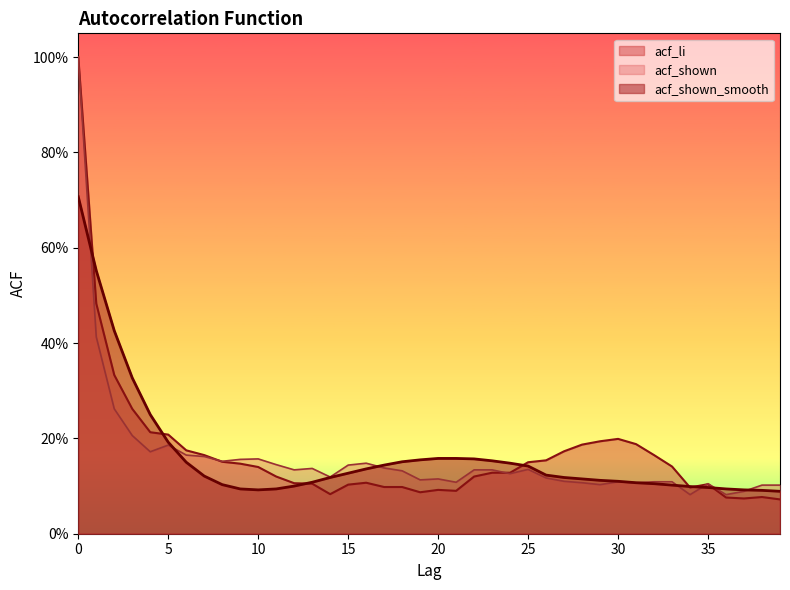

What is the highest value of the acf_li series?

1.0